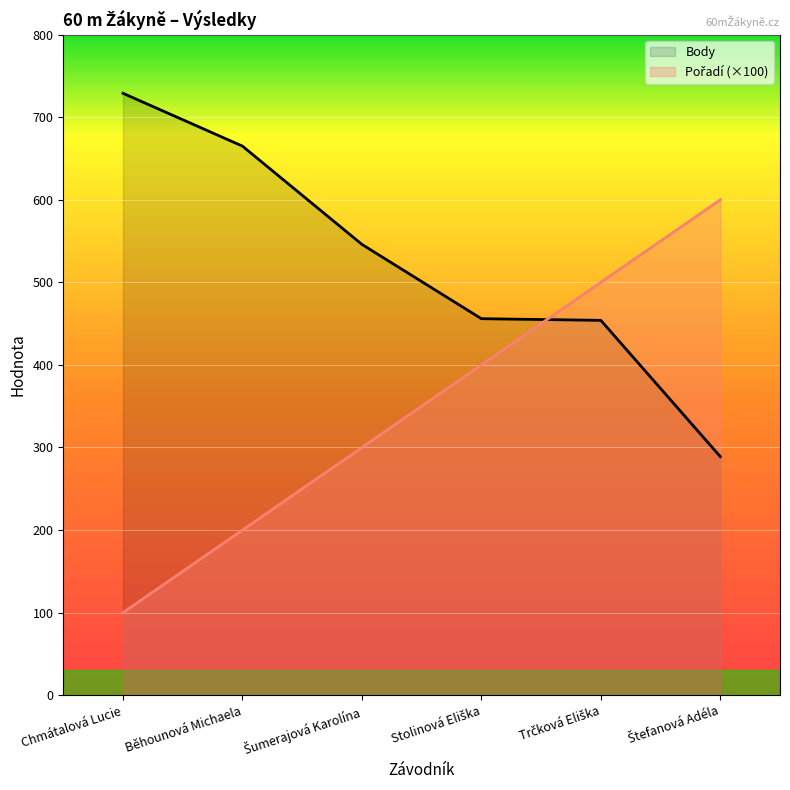

Rank the series by their maximum value, from highest to lowest.

Body, Pořadí